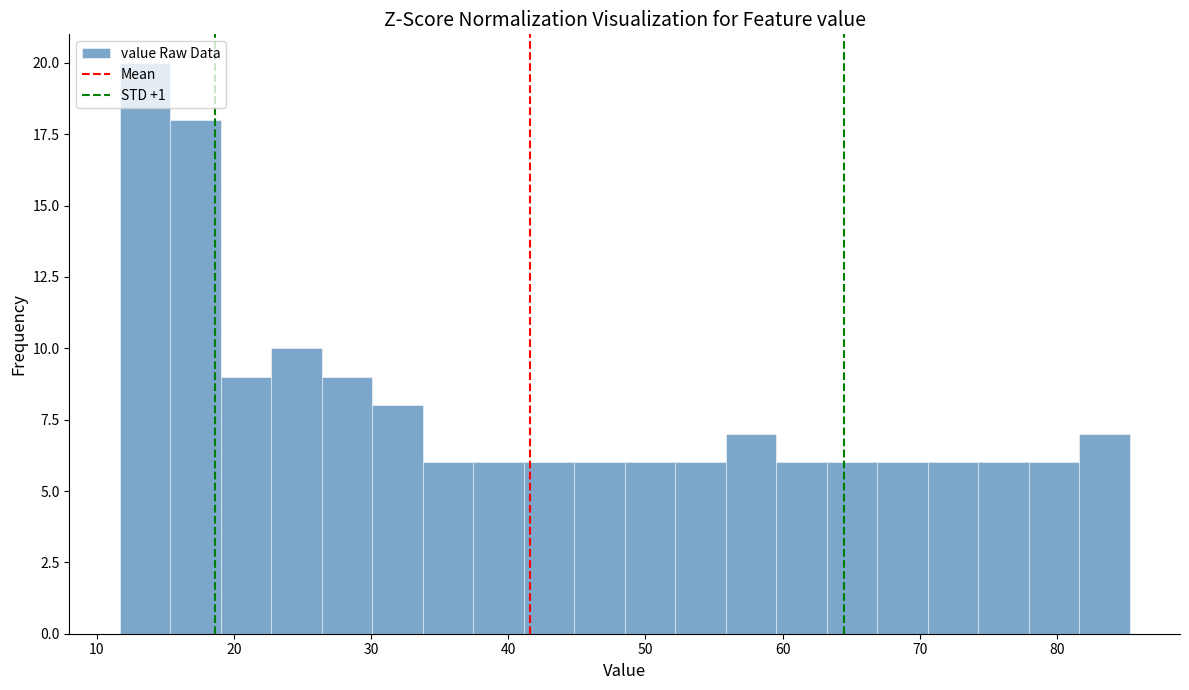

Read against the x-axis, roughly where is the centre of the tallest bar?

14